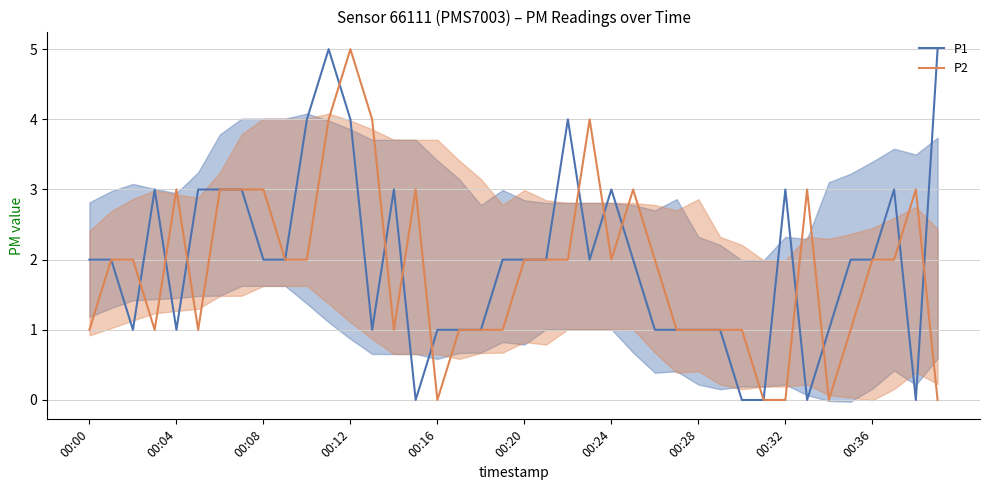

At which category is the sum across all series the highest?

11